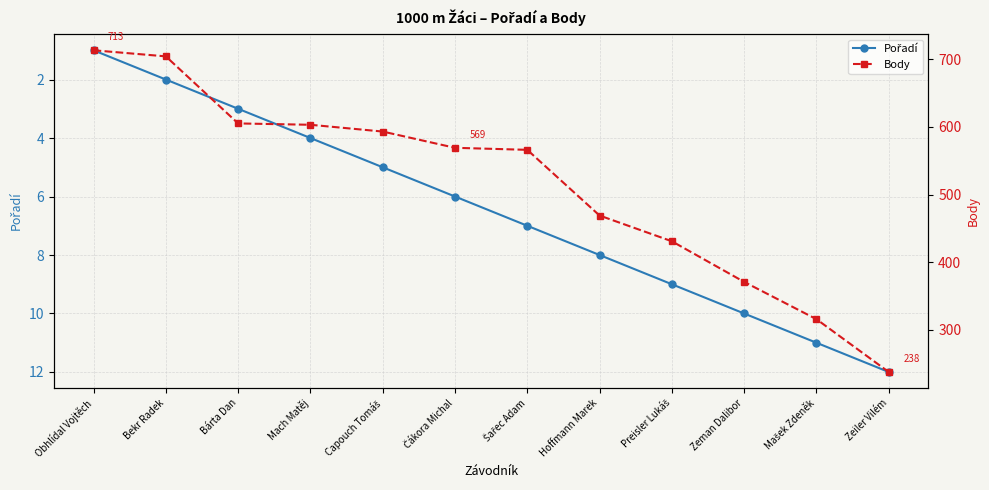

At how many categories does at least one series exceed 561?

7